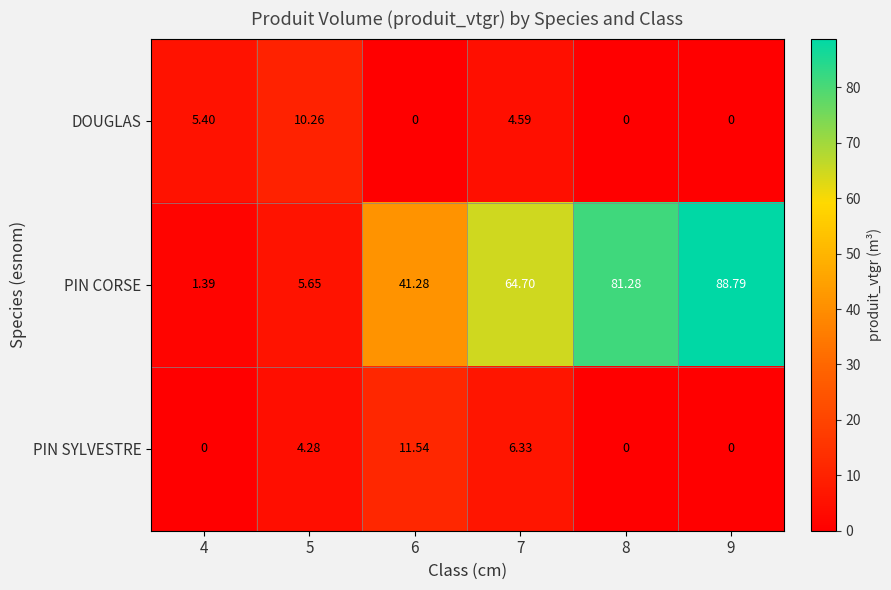

List the series in order of their peak value, highest first.

PIN CORSE, PIN SYLVESTRE, DOUGLAS